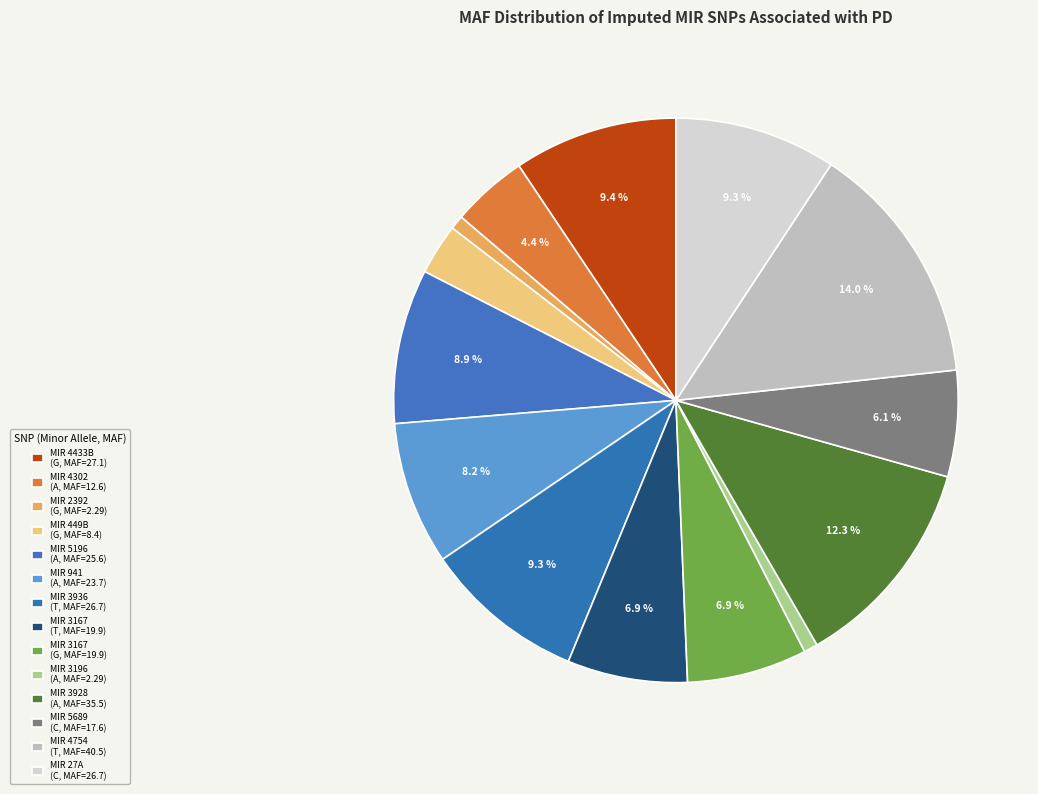

Which slice is the largest?

MIR 4754 (T, MAF=40.5)